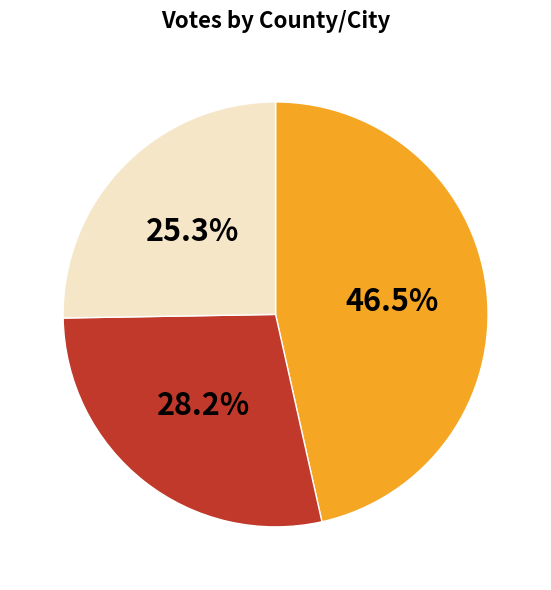

Is there a majority slice in this chart?

No